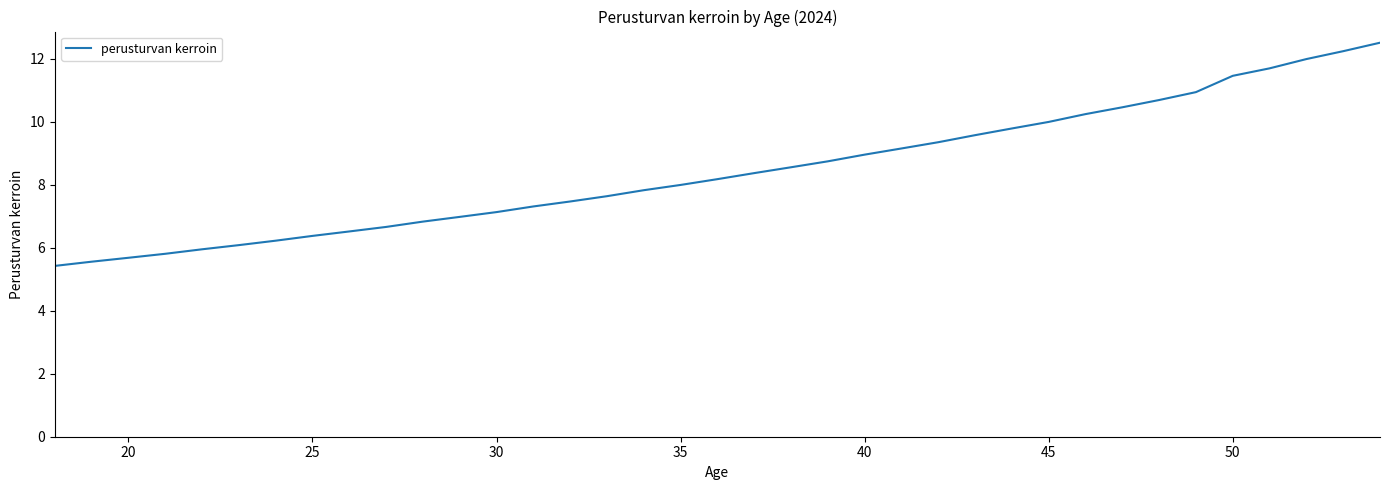

What is the difference between the maximum and minimum values?

7.1